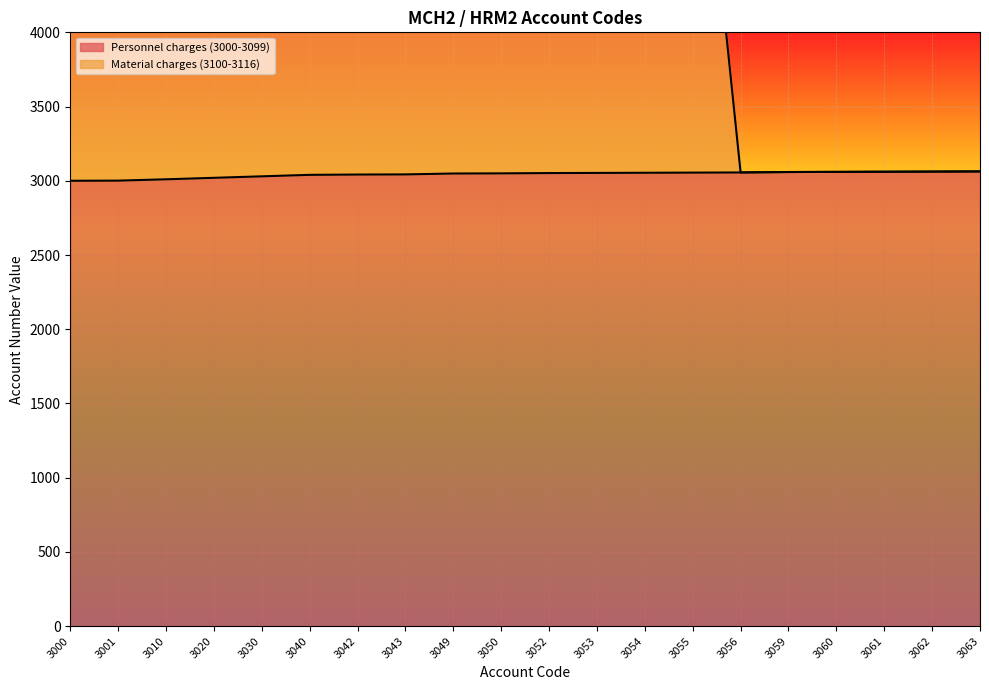

Reading right to left, transcribe all the data shown in this chart.

Personnel charges (3000-3099): 3063=3063	3062=3062	3061=3061	3060=3060	3059=3059	3056=3056	3055=3055	3054=3054	3053=3053	3052=3052	3050=3050	3049=3049	3043=3043	3042=3042	3040=3040	3030=3030	3020=3020	3010=3010	3001=3001	3000=3000
Material charges (3100-3116): 3063=3063	3062=3062	3061=3061	3060=3060	3059=3059	3056=3056	3055=6171	3054=6169	3053=6166	3052=6164	3050=6161	3049=6159	3043=6152	3042=6148	3040=6145	3030=6134	3020=6123	3010=6112	3001=6102	3000=6100